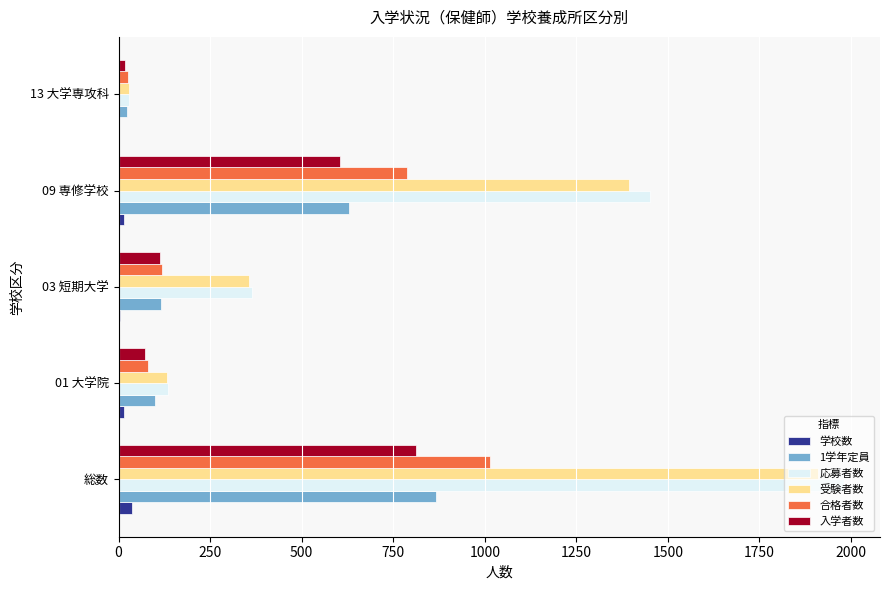

What is the greatest value displayed?

1980